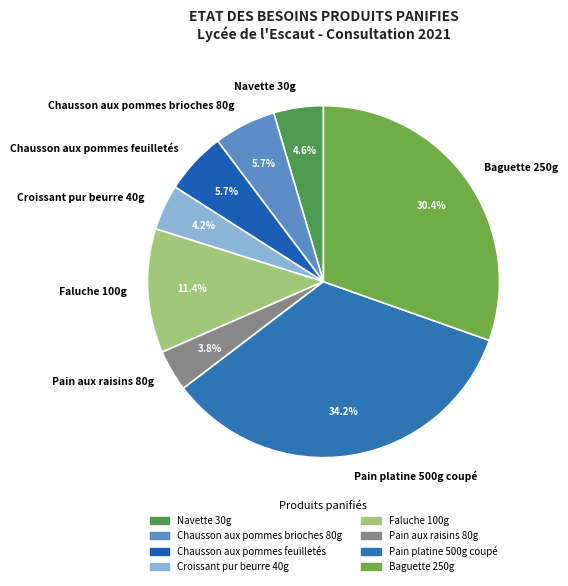

What percentage is the Chausson aux pommes brioches 80g slice, to the nearest percent?

6%